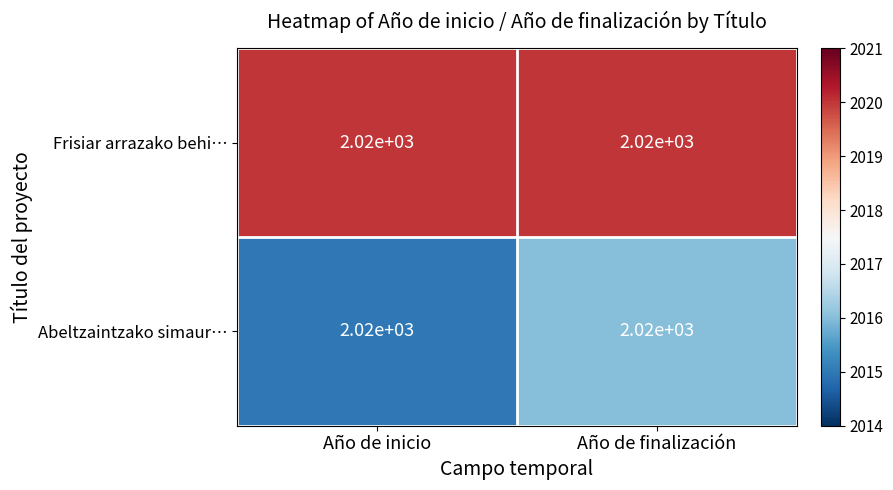

What is the difference between the highest and lowest values at Año de inicio?

5